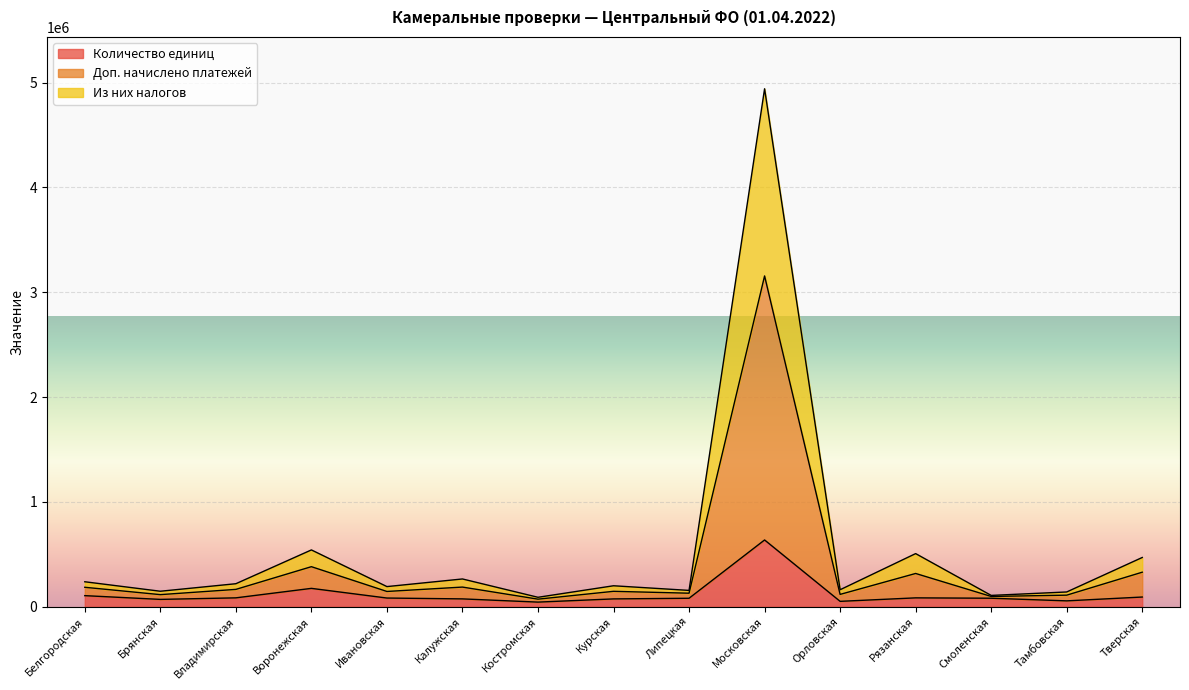

How many data points in Количество единиц are less than 81618?

7